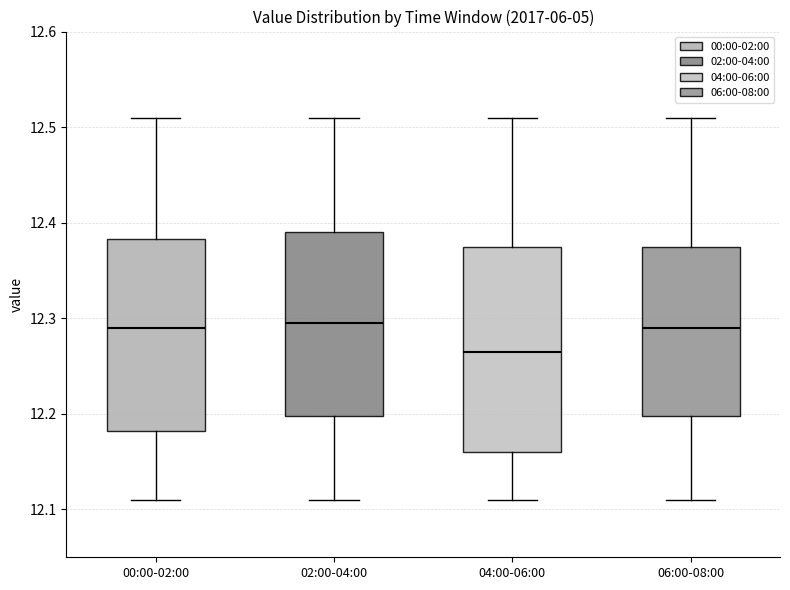

Which box is the tallest, from its lower edge to its upper edge?

04:00-06:00